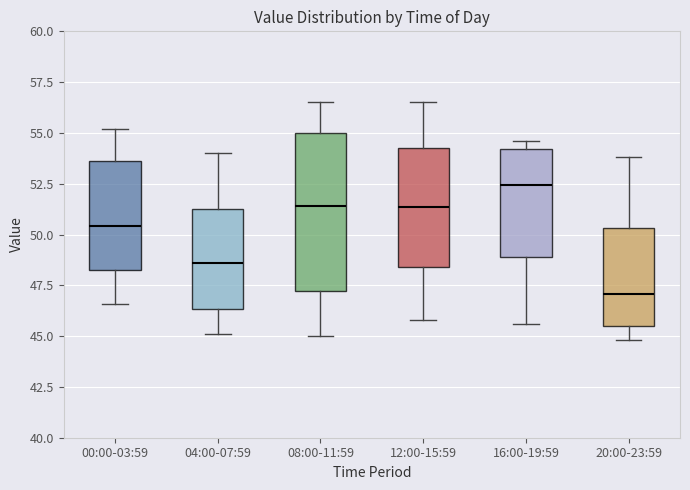

Where does the upper whisker of the box for 04:00-07:59 end on the y-axis? The values are not printed on the chart, so give them approximately, as read against the axis.

54.0